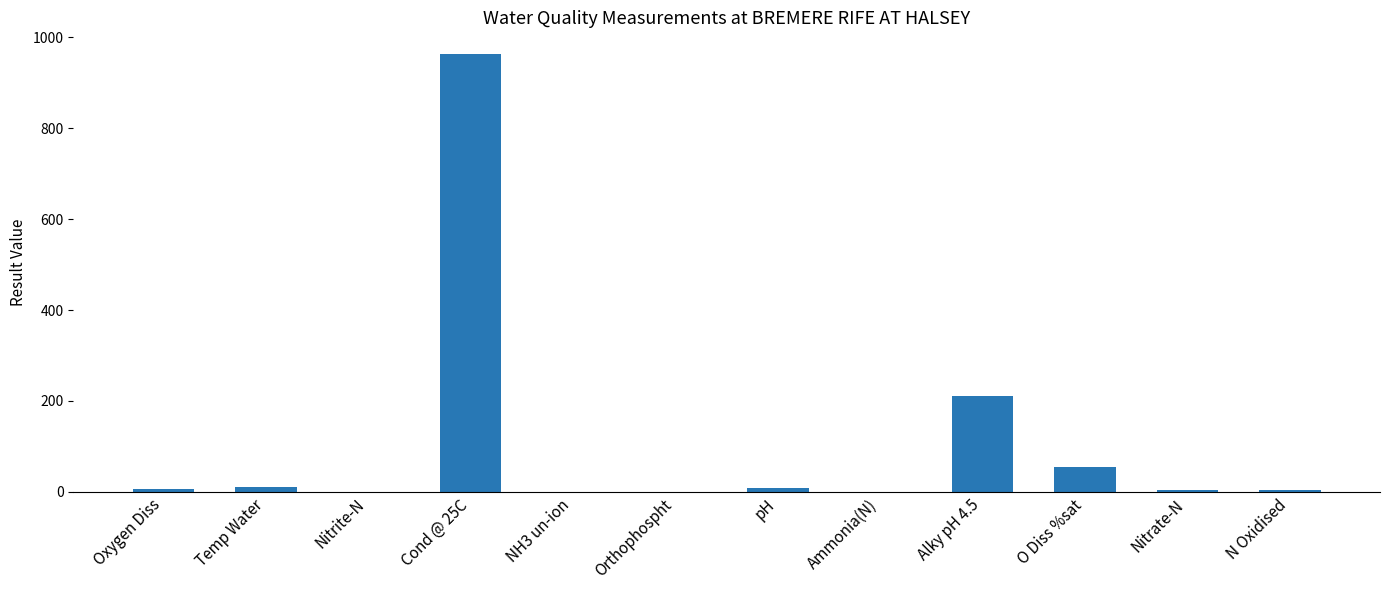

Which has a higher value, O Diss %sat or Cond @ 25C?

Cond @ 25C